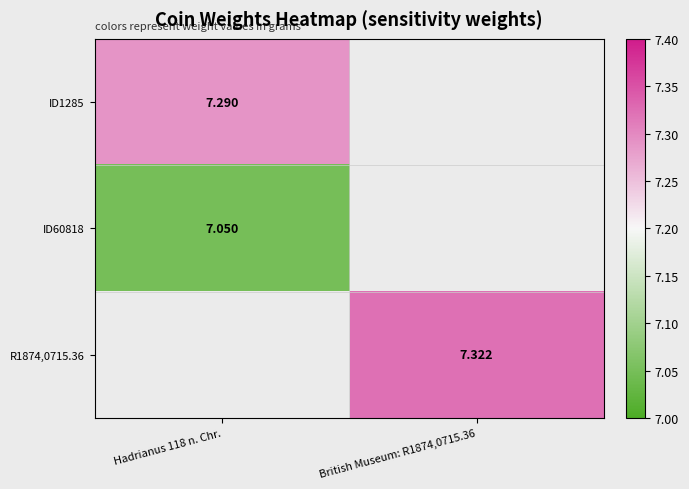

What is the greatest value displayed?

7.3